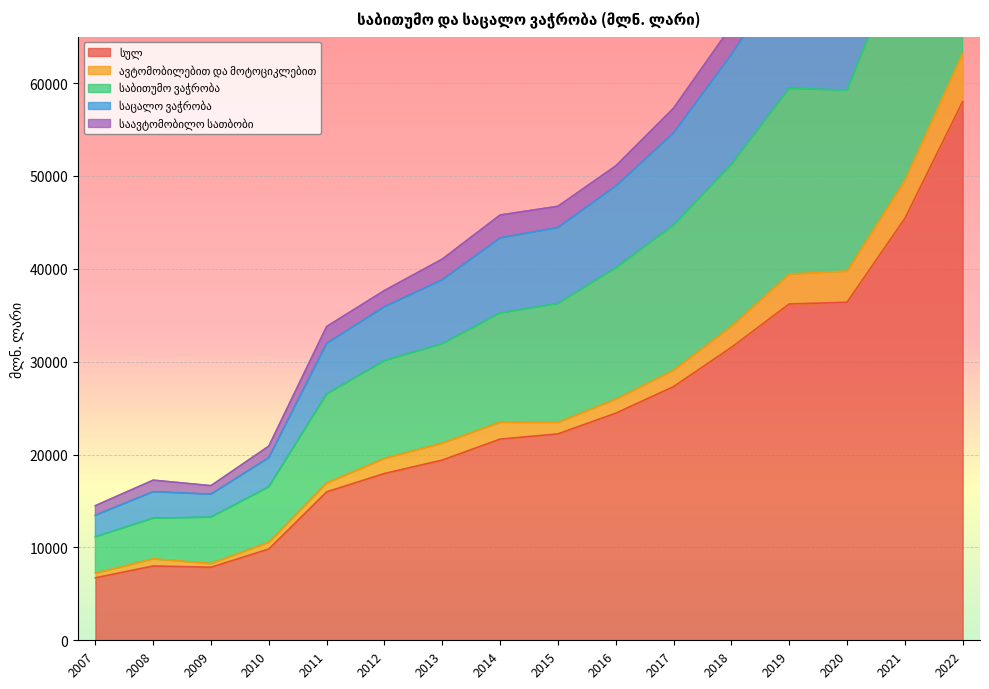

Between 2019 and 2014, which is larger?

2019